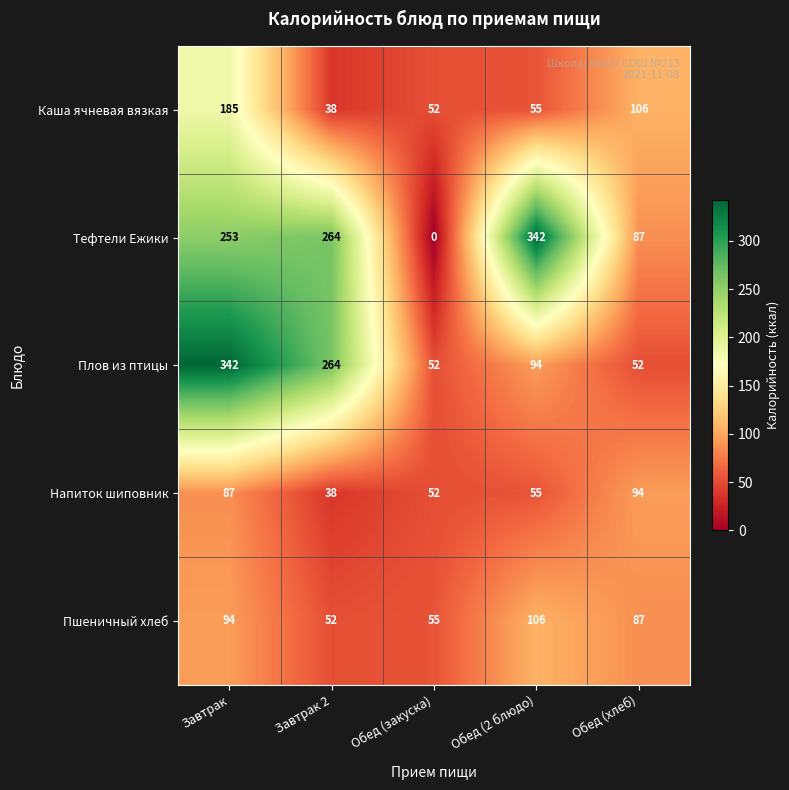

Rank the series at Завтрак from highest to lowest value.

Плов из птицы, Тефтели Ежики, Каша ячневая вязкая, Пшеничный хлеб, Напиток шиповник